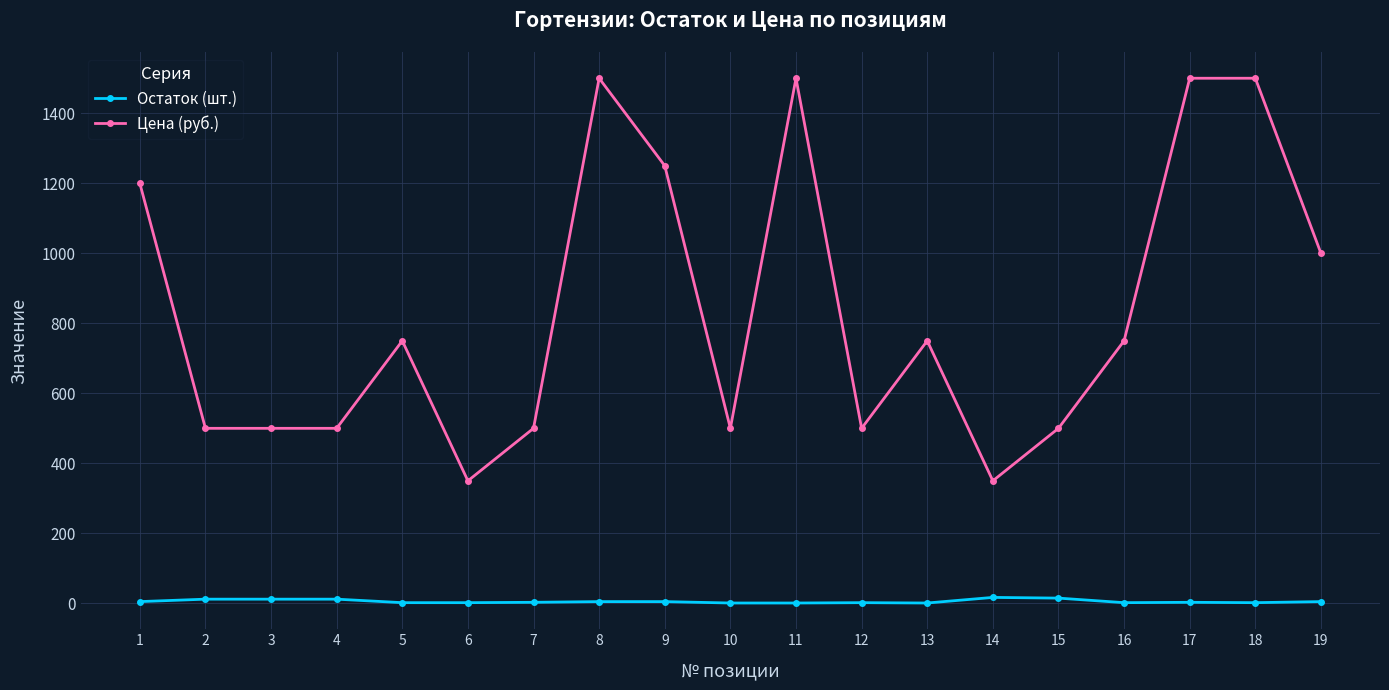

What is the difference between the second highest and minimum values in the Цена (руб.) series?

1150